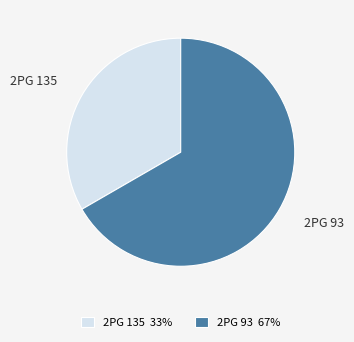

Is the sum of 2PG 135 33% and 2PG 93 67% greater than half?

Yes